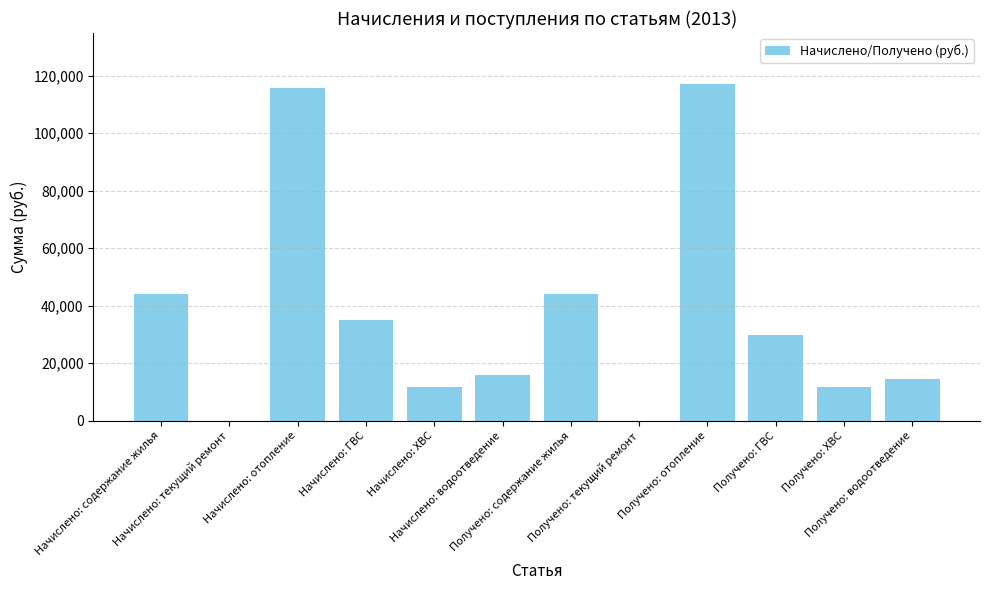

What is the greatest value displayed?

117222.8